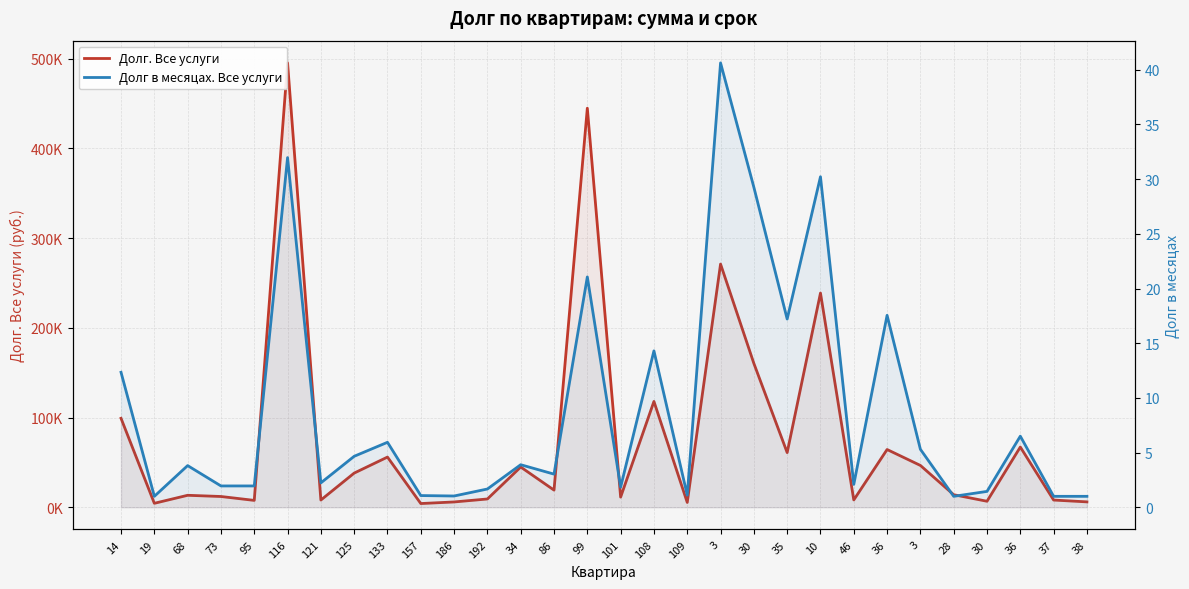

How many interior local valleys does the Долг в месяцах. Все услуги series have?

9